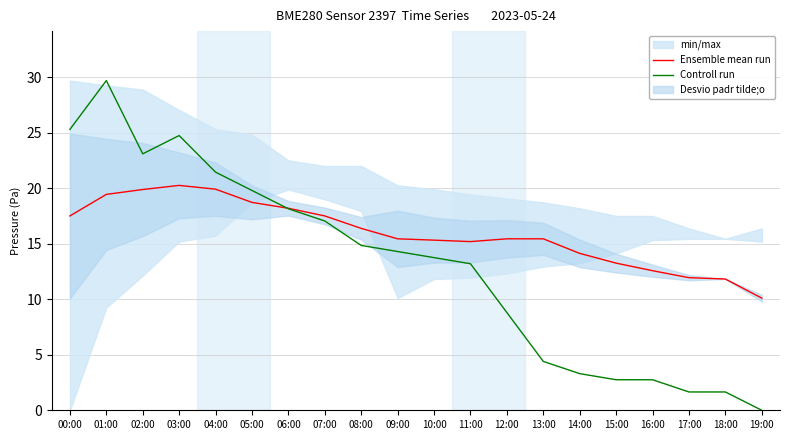

At which category does Controll run reach its first local peak?

01:00